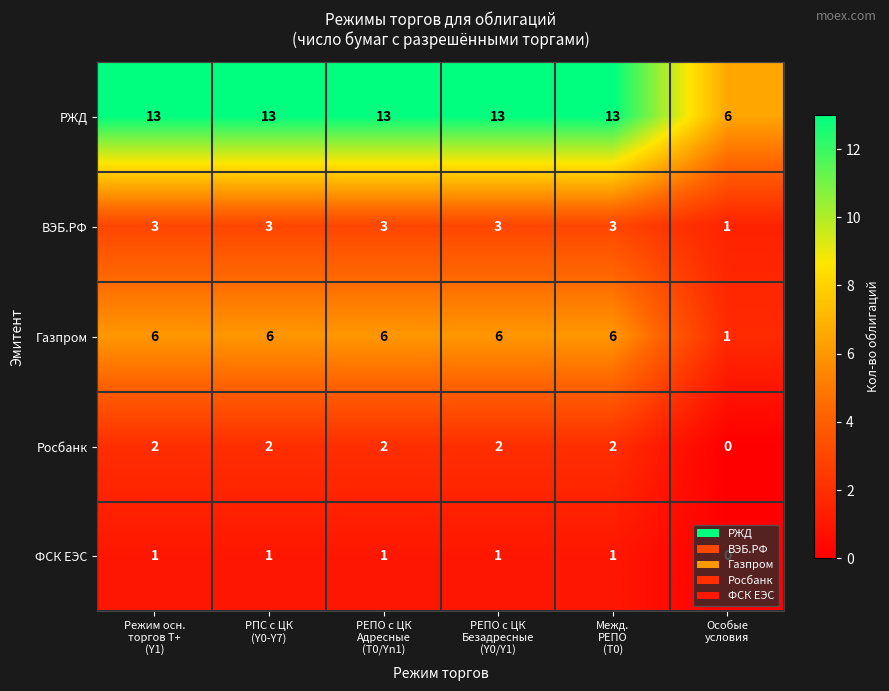

At how many categories does at least one series exceed 5?

6